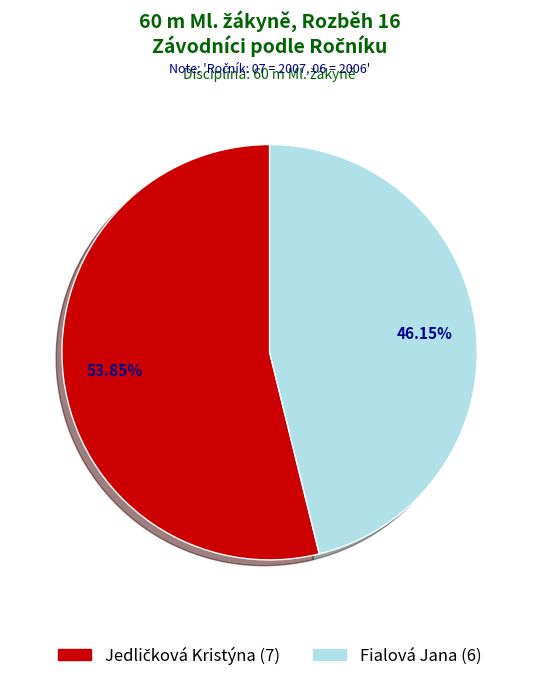

Is there a majority slice in this chart?

Yes